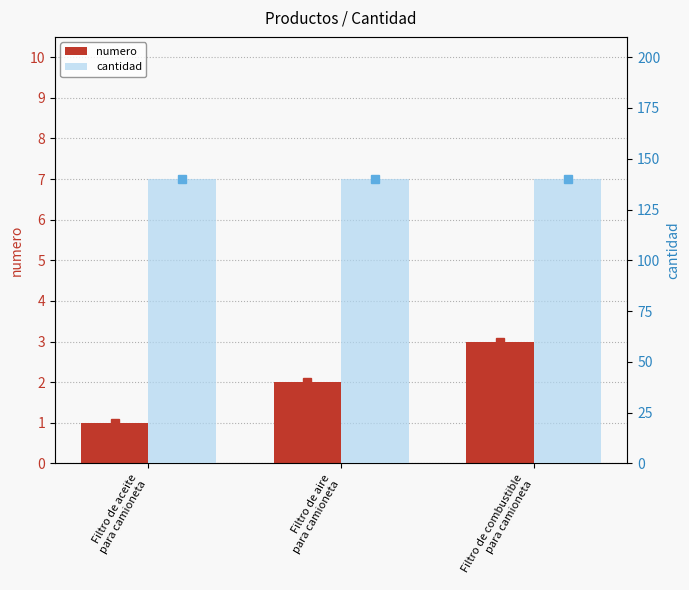

What is the difference between the numero values at Filtro de aire
para camioneta and Filtro de aceite
para camioneta?

1